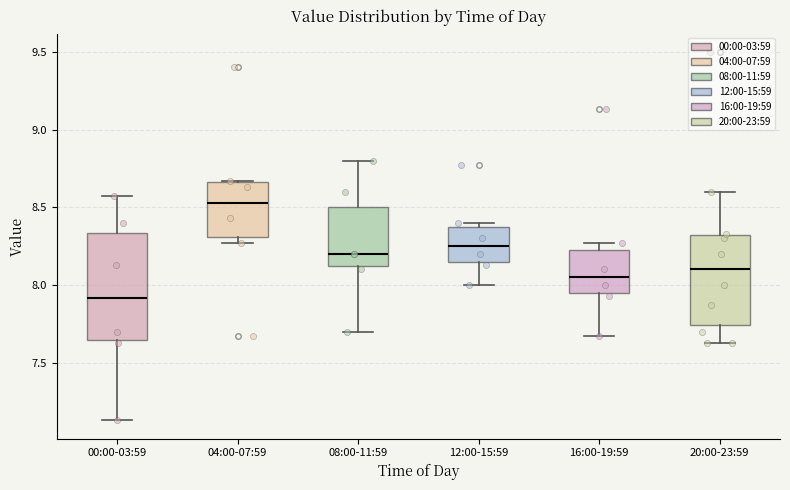

Where is the upper edge of the box for 08:00-11:59 on the y-axis? The values are not printed on the chart, so give them approximately, as read against the axis.

8.50